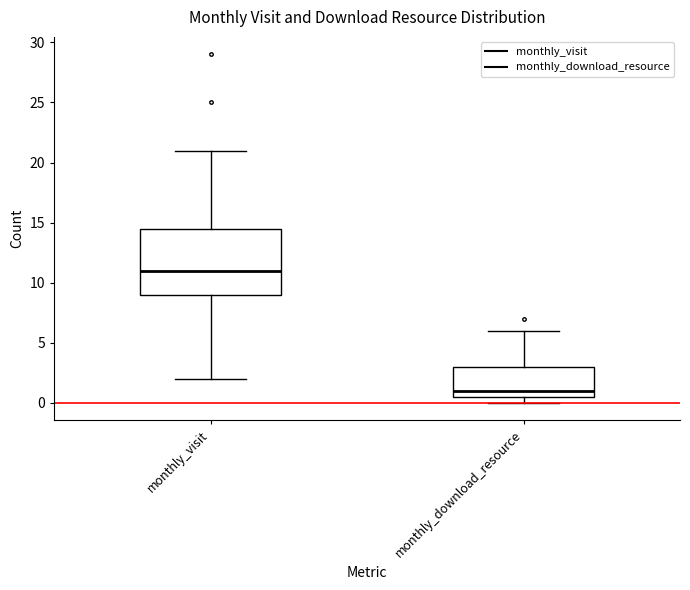

Where is the upper edge of the box for monthly_download_resource on the y-axis? The values are not printed on the chart, so give them approximately, as read against the axis.

3.0